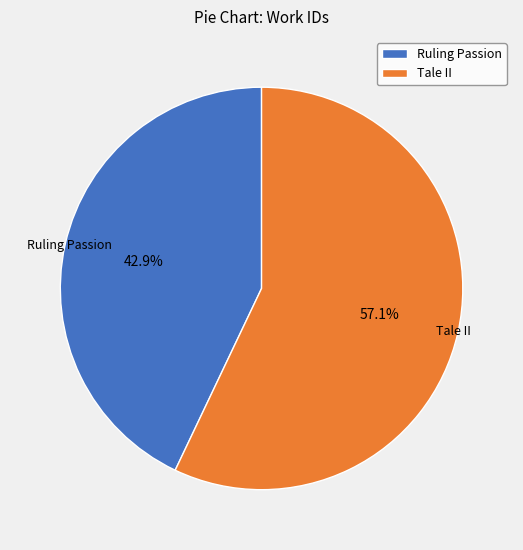

What percentage do Tale II and Ruling Passion together represent?

100.0%